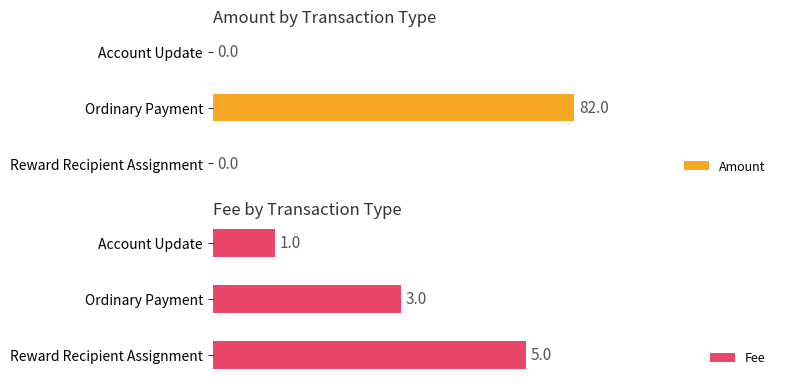

At which label does Fee reach its minimum?

Account Update